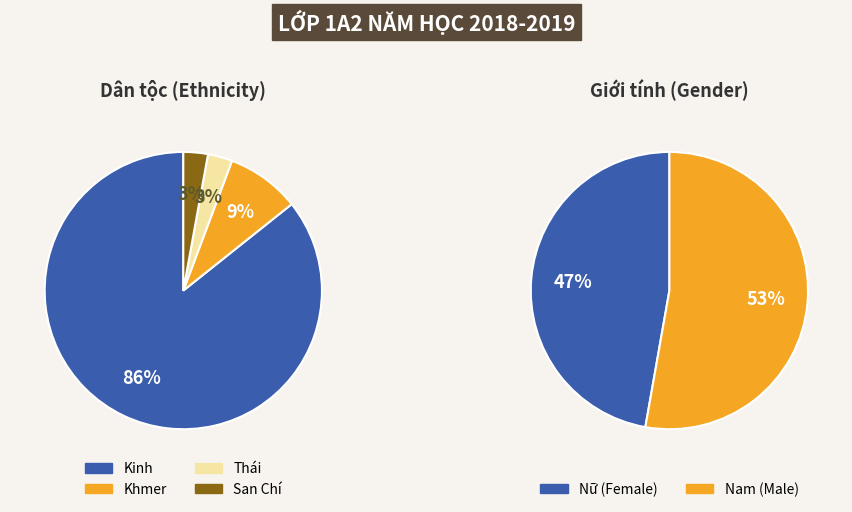

To the nearest percent, what is the difference between the largest and smallest slice percentages?

83%